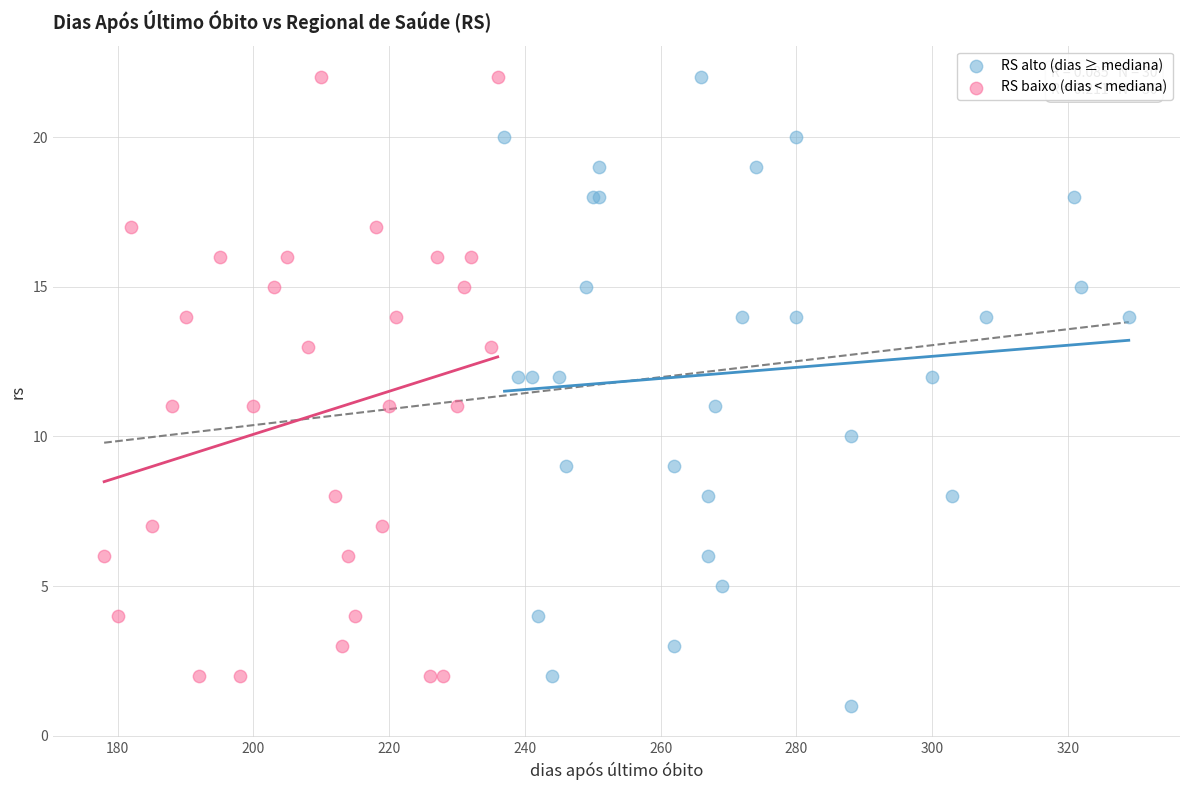

Which series contains the lowest Y value?

RS alto (dias ≥ mediana)